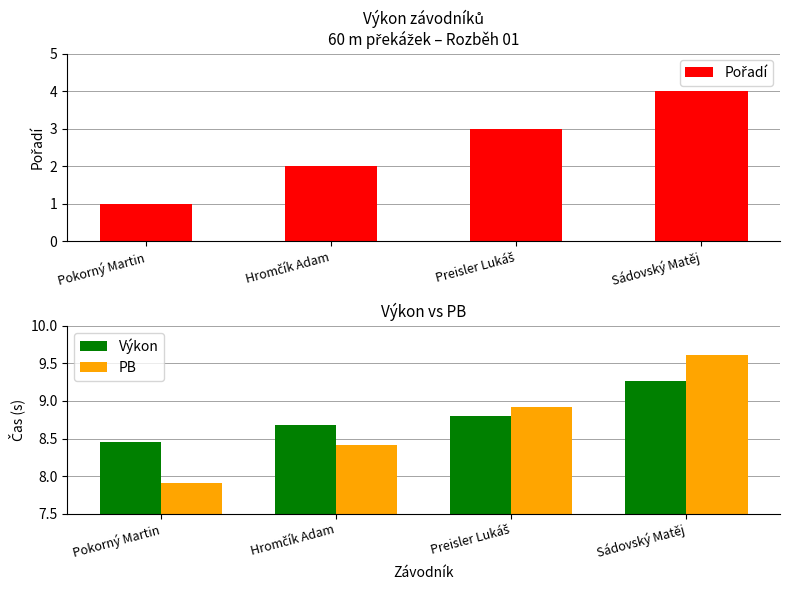

What is the difference between the Výkon values at Pokorný Martin and Hromčík Adam?

0.2